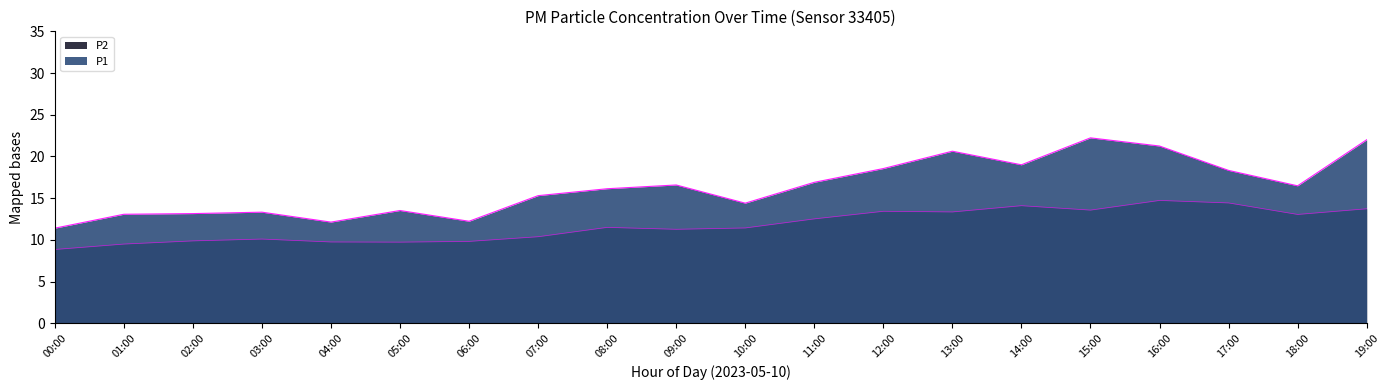

How many lines are shown in the chart?

2